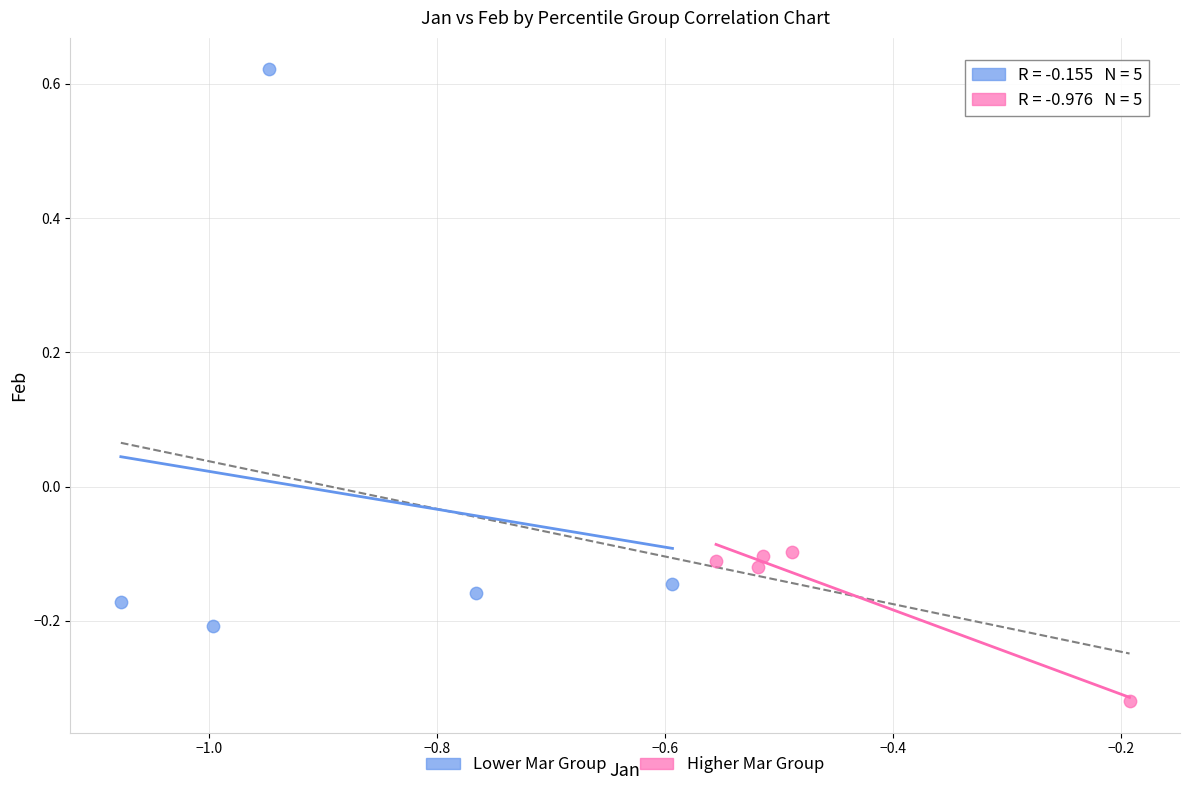

Which series reaches the maximum Y coordinate?

Lower Mar Group